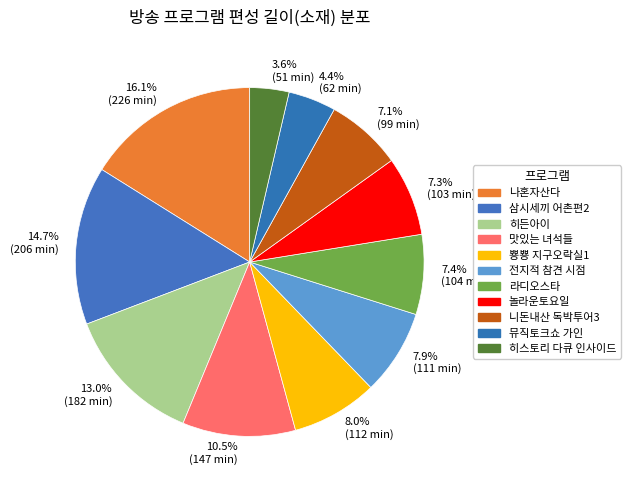

Is there any slice that represents more than half of the pie?

No